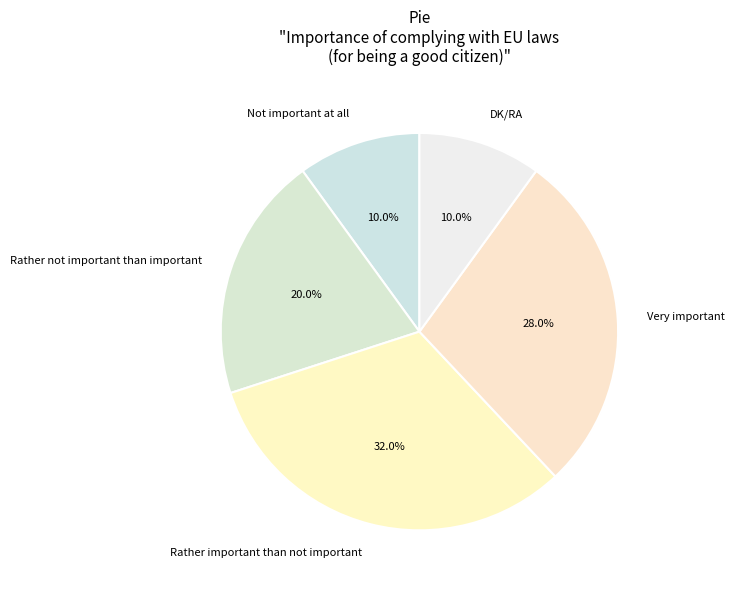

Which slice is the largest?

Rather important than not important